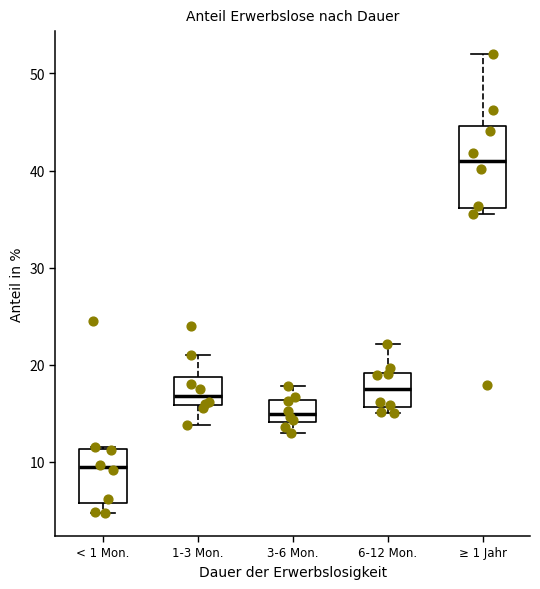

Reading left to right, read every box against the y-axis: the position of its median line, the range the box covers, and the ends of its whiskers. The values are not printed on the chart, so give them approximately, as read against the axis.

< 1 Mon.: median 9, box 6 to 11, whiskers 5 to 12
1-3 Mon.: median 17, box 16 to 19, whiskers 14 to 21
3-6 Mon.: median 15, box 14 to 16, whiskers 13 to 18
6-12 Mon.: median 18, box 16 to 19, whiskers 15 to 22
≥ 1 Jahr: median 41, box 36 to 45, whiskers 36 (just below the box's lower edge) to 52